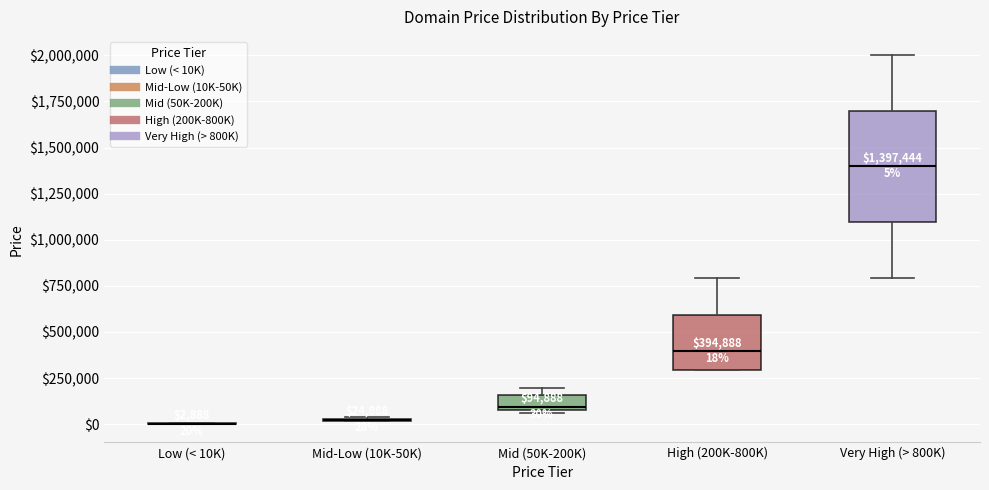

Which box is the tallest, from its lower edge to its upper edge?

Very High (> 800K)